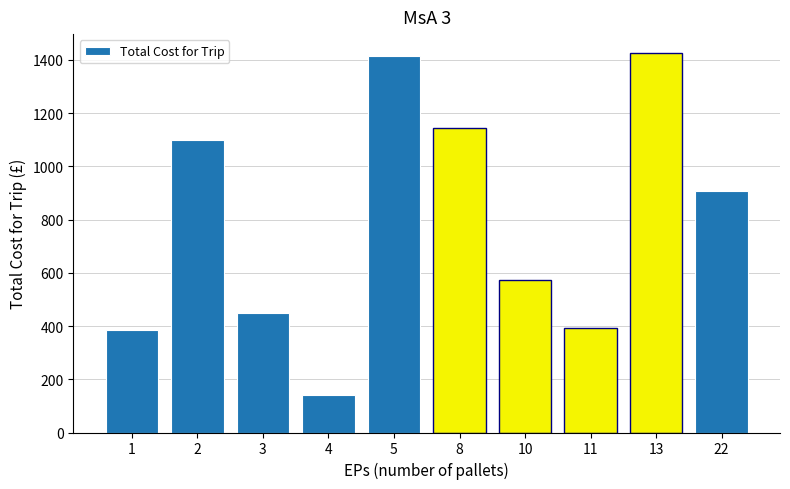

What is the difference between the maximum and minimum values?

1284.9